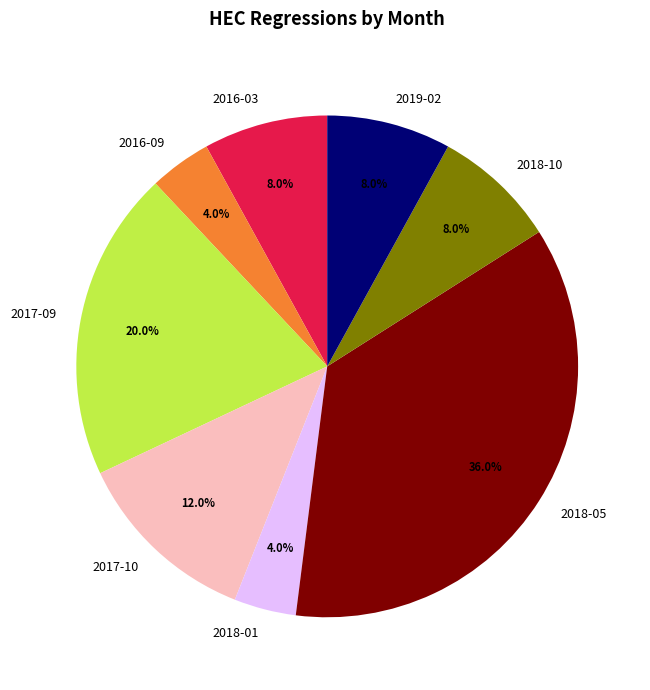

What is the largest slice in the pie chart?

2018-05